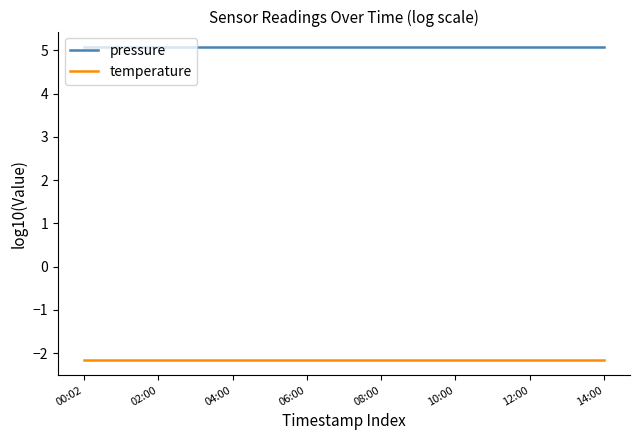

What is the smallest value displayed?

-2.1